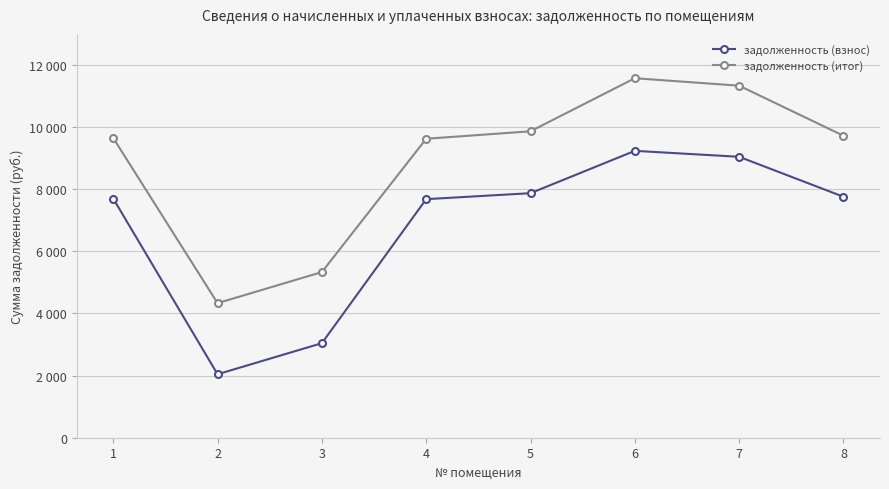

What is the minimum value for задолженность (итог)?

4332.3